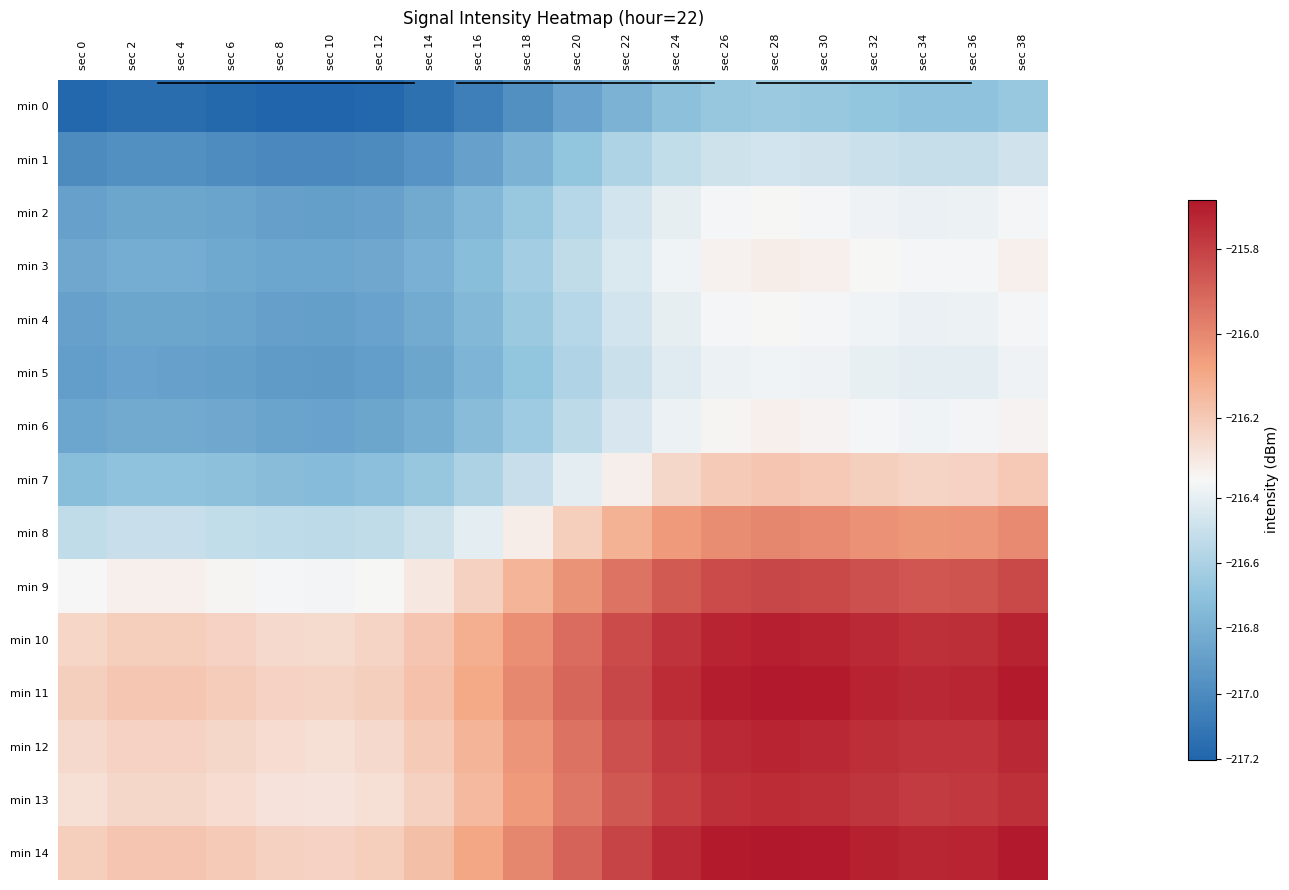

What is the total value across all series at sec 28?

-3241.4